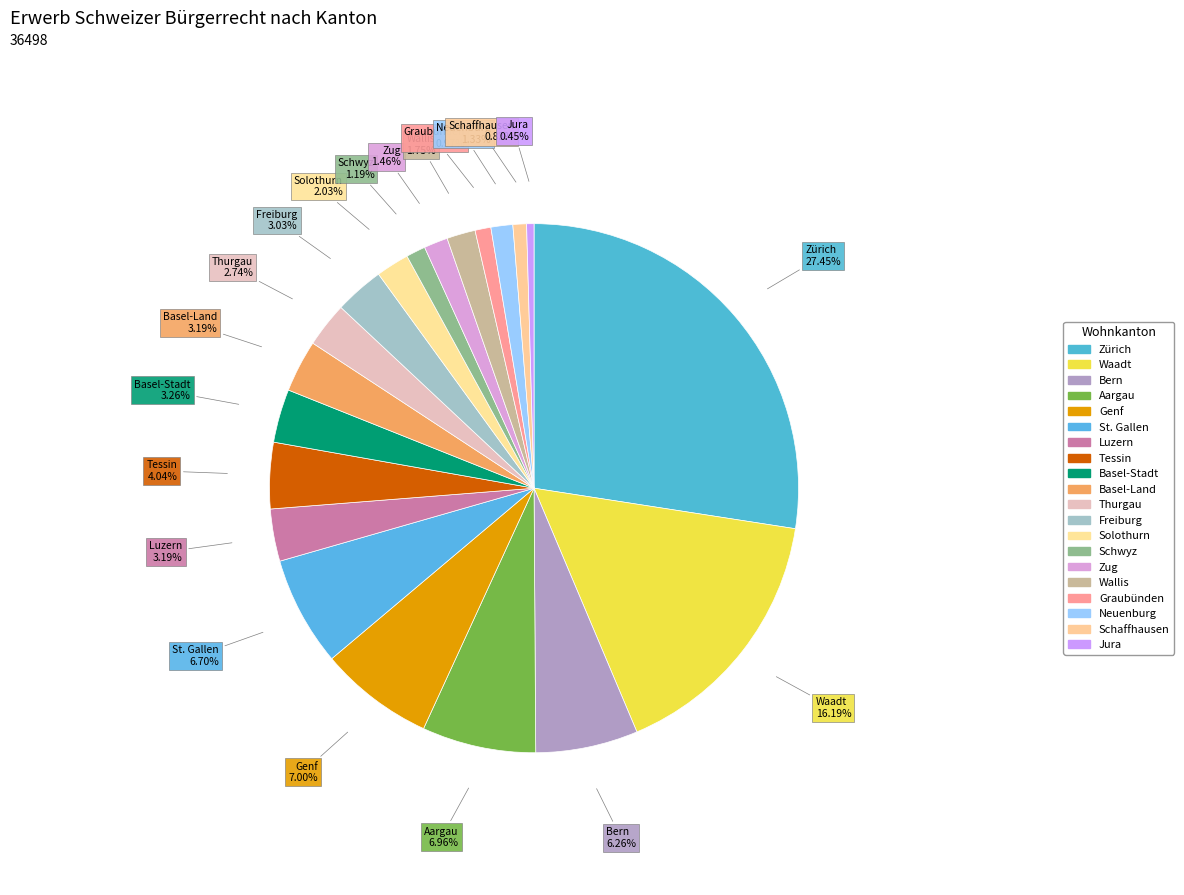

To the nearest percent, what is the combined percentage of Neuenburg and Zürich?

29%